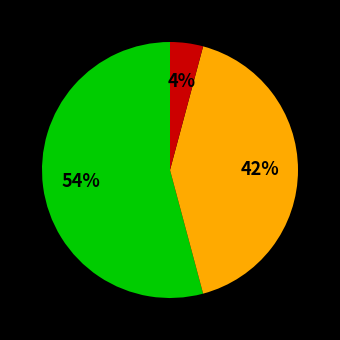

To the nearest percent, what is the difference between the largest and smallest slice percentages?

50%